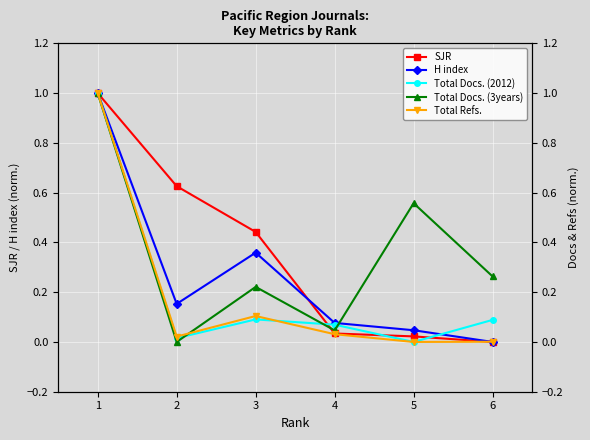

At which category does H index reach its first local peak?

3